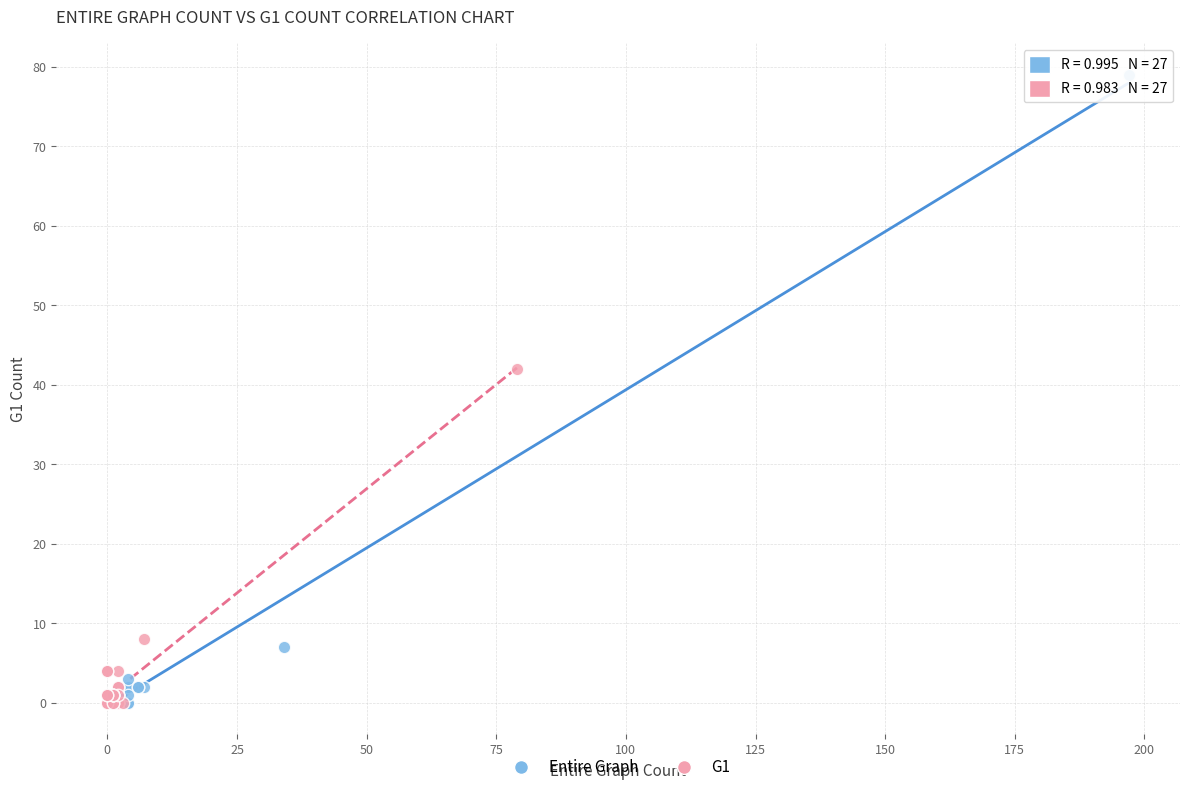

Which series reaches the maximum Y coordinate?

Entire Graph